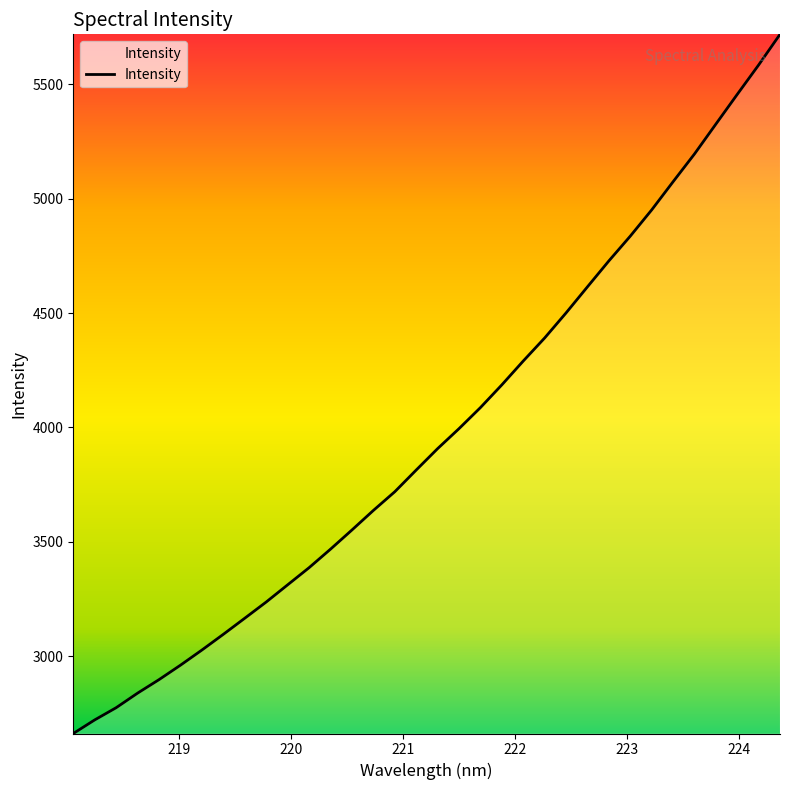

What is the maximum value shown in the chart?

5718.0